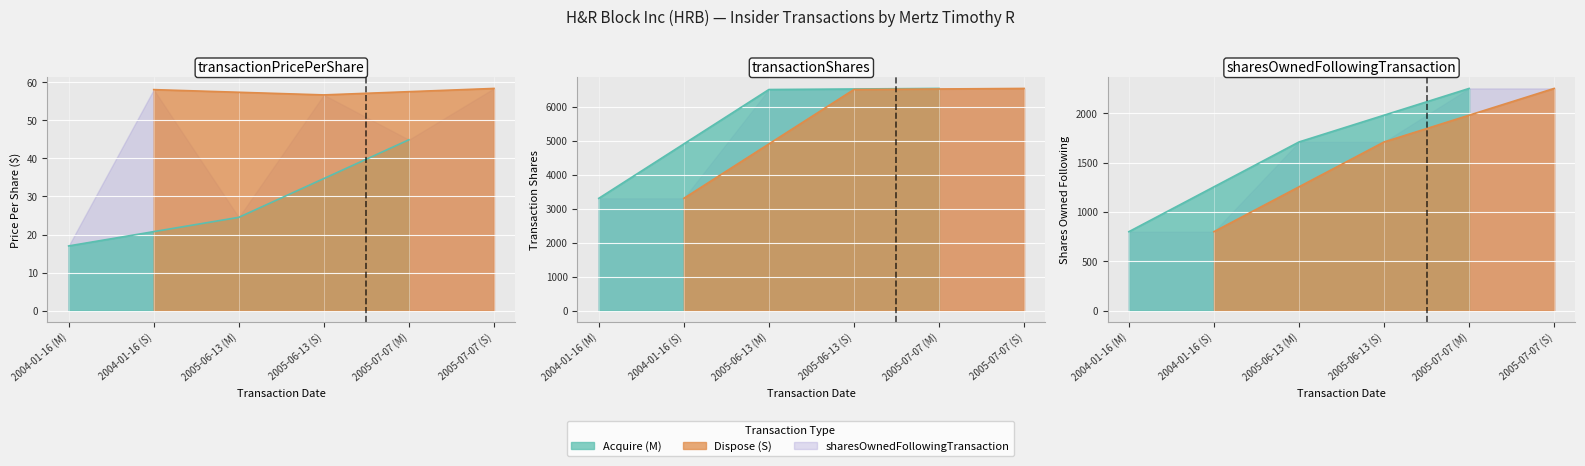

True or false: sharesOwnedFollowingTransaction has a value of 800.0 at 2004-01-16 (S).

True